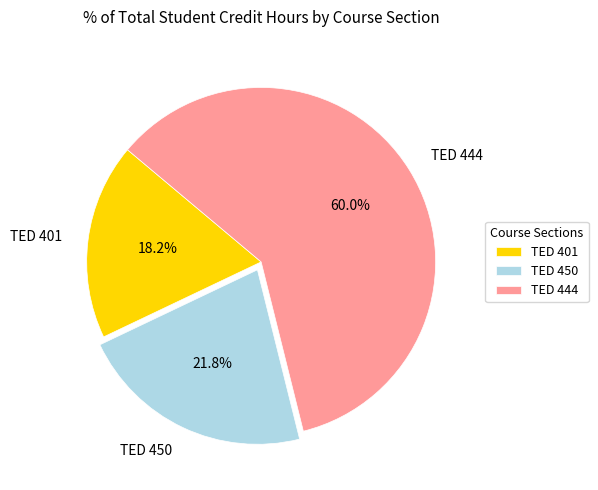

Between TED 401 and TED 450, which is larger?

TED 450